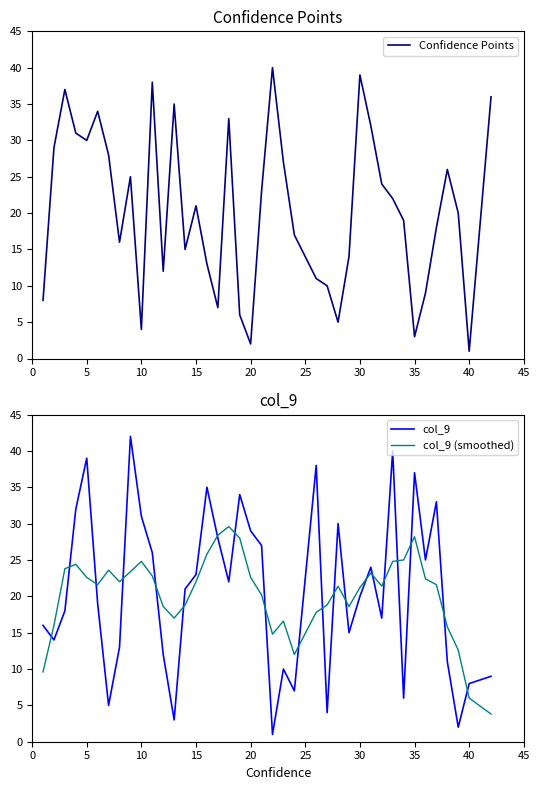

What is the maximum value for col_9 (smoothed)?

29.6